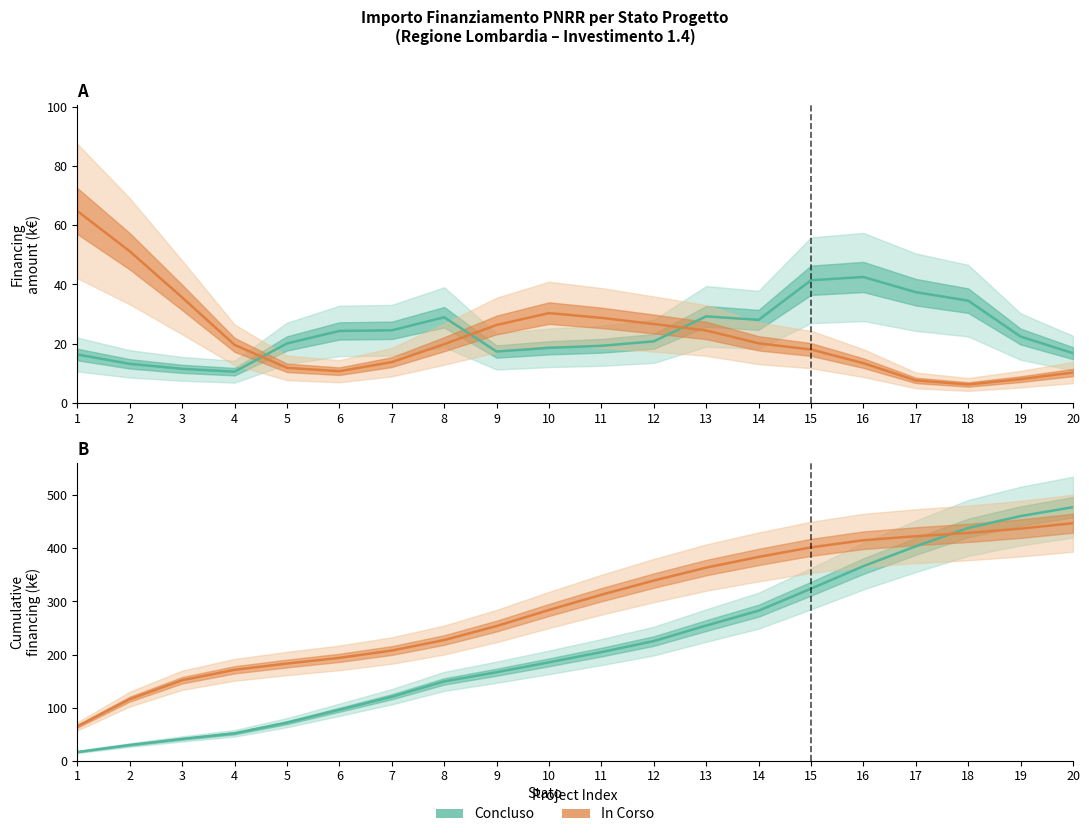

What is the value of the Concluso (cumulative) point at the 19th from the left?

460.9